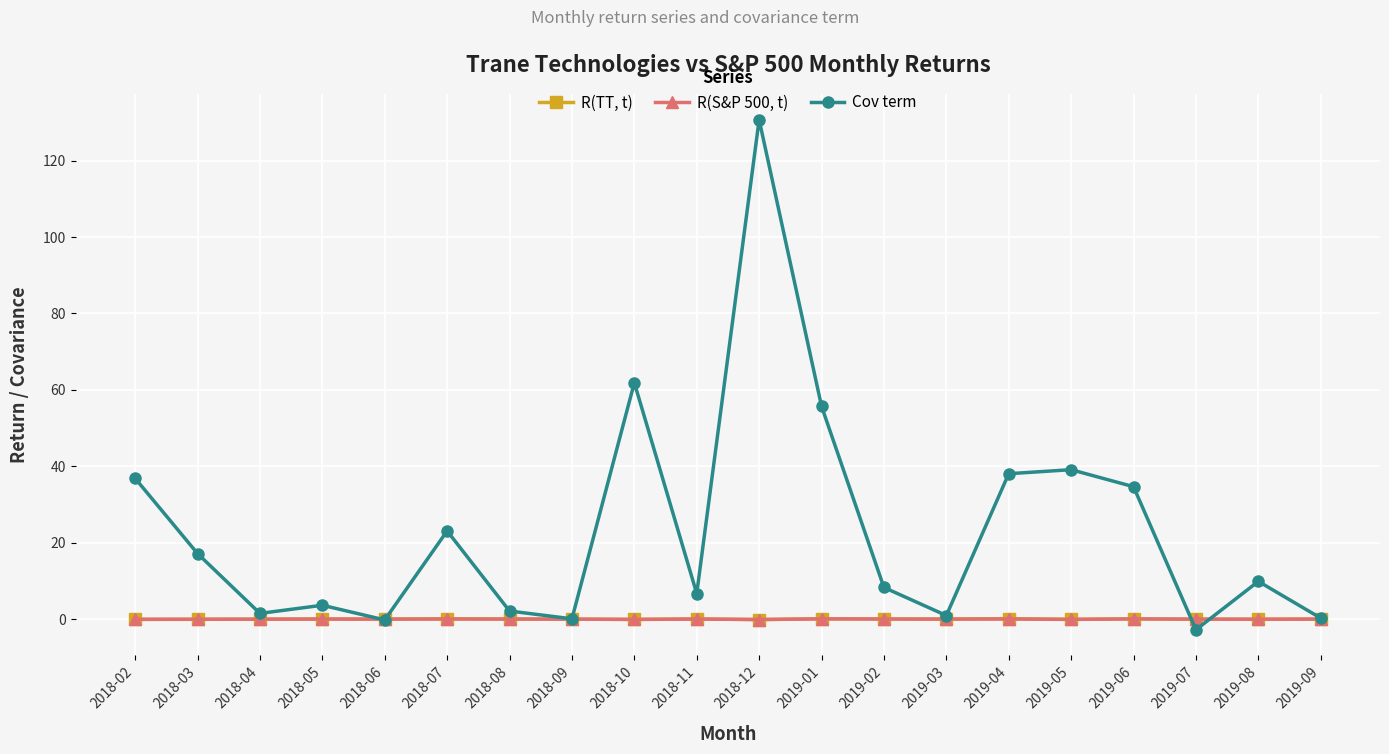

True or false: Cov term has more than 1 points higher than both neighbors.

True